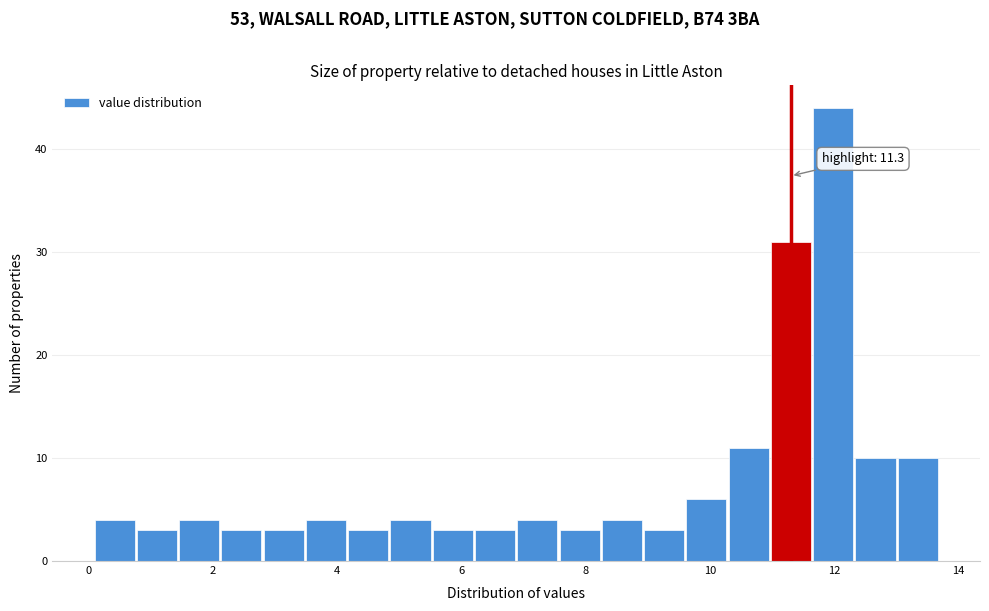

Read against the x-axis, roughly where is the centre of the tallest bar?

12.0